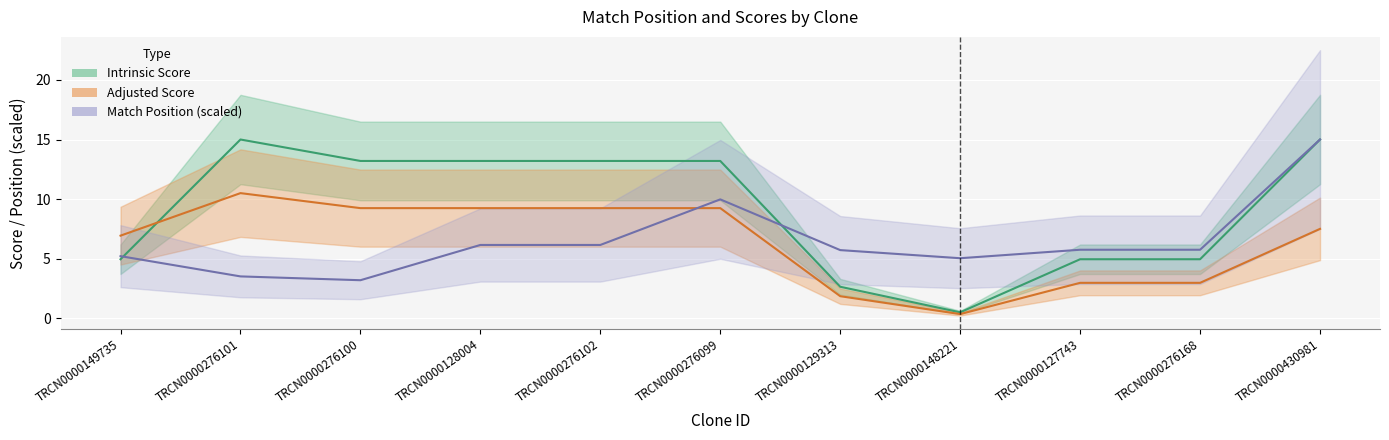

What is the total value across all series at TRCN0000127743?

13.7